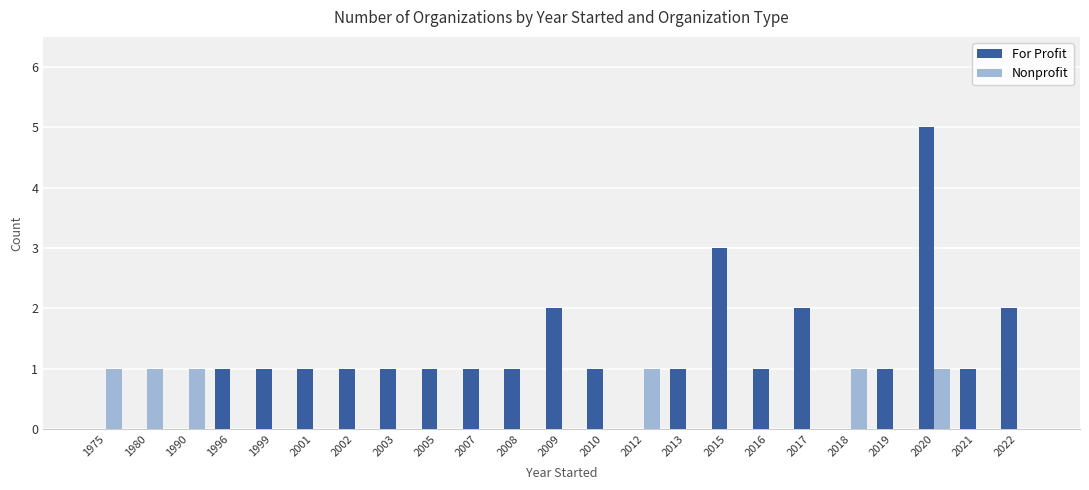

Between 2003 and 2009, which series saw the biggest shift?

For Profit